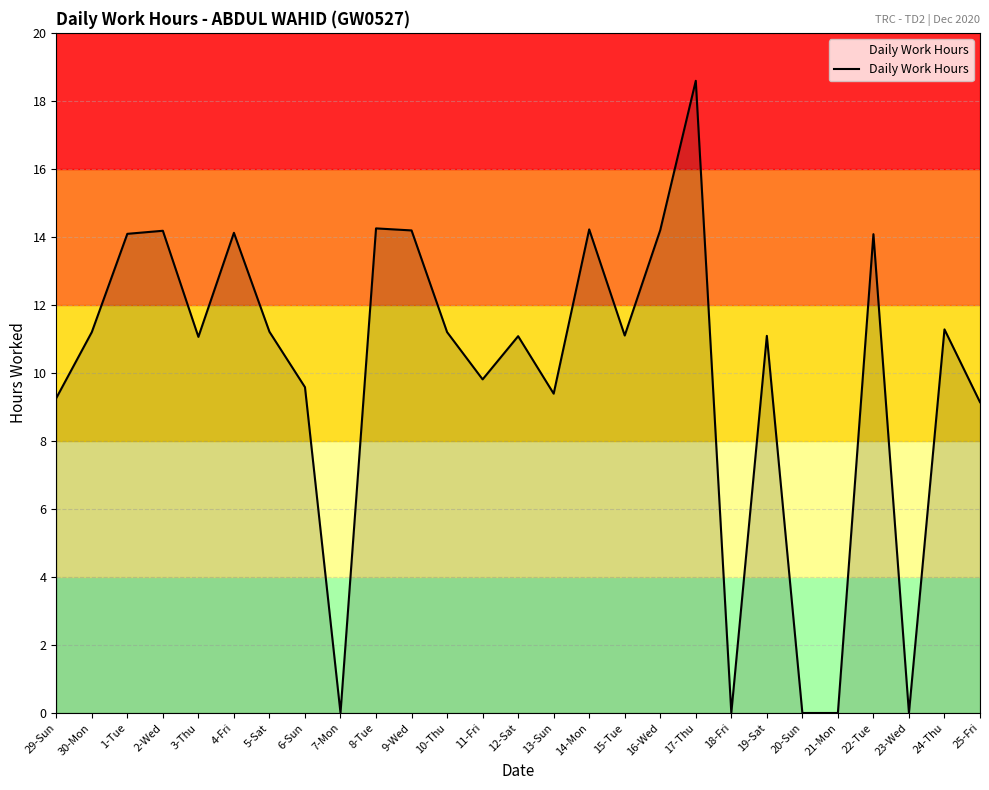

How many distinct data groups are displayed?

1